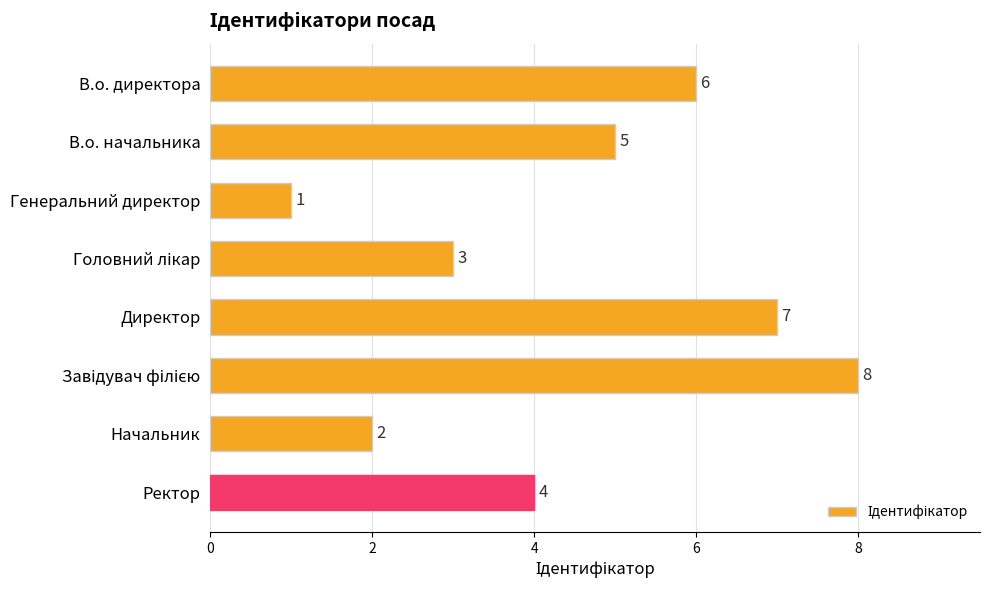

What is the difference between the maximum and second lowest values?

6